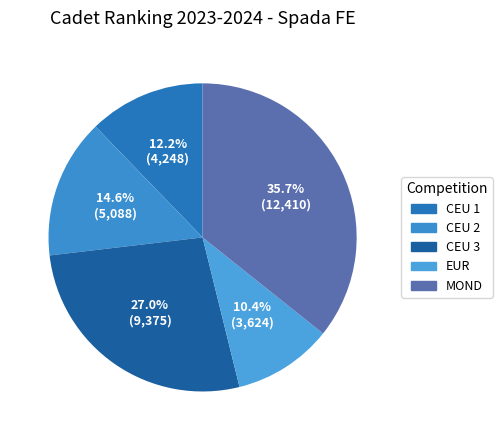

What is the smallest slice in the pie chart?

EUR